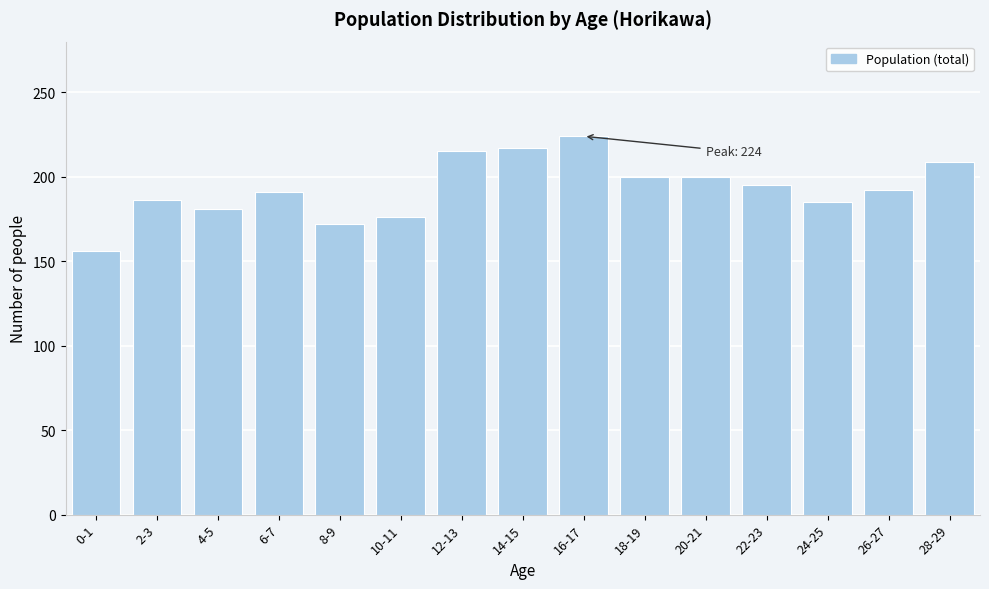

The value at 6-7 is 191. True or false?

True